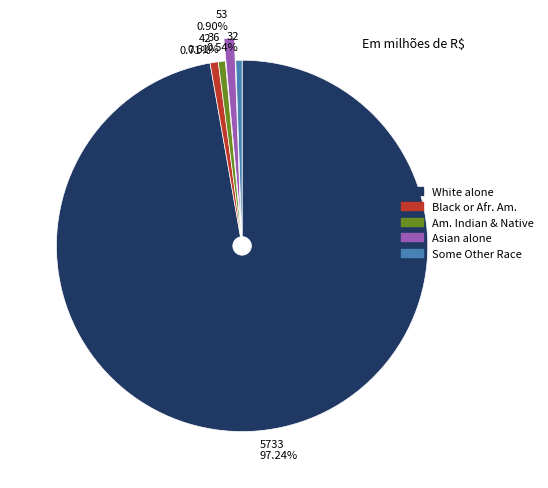

Does any single category account for the majority?

Yes